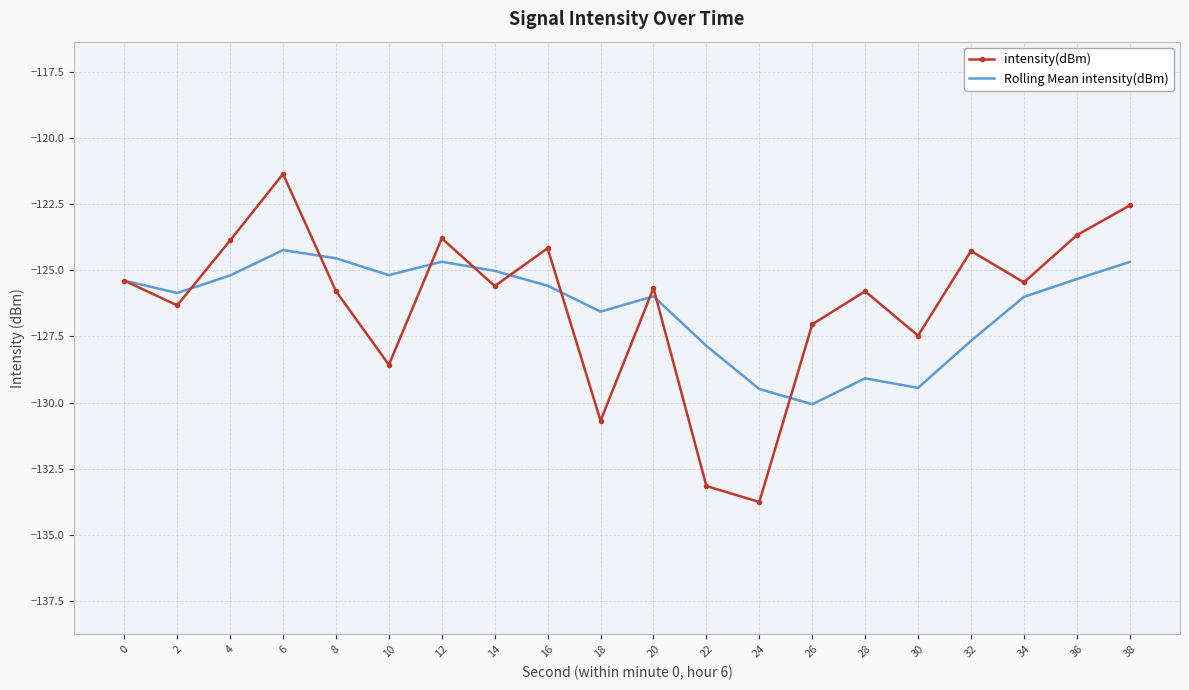

Where does the intensity(dBm) series first go above -125?

4